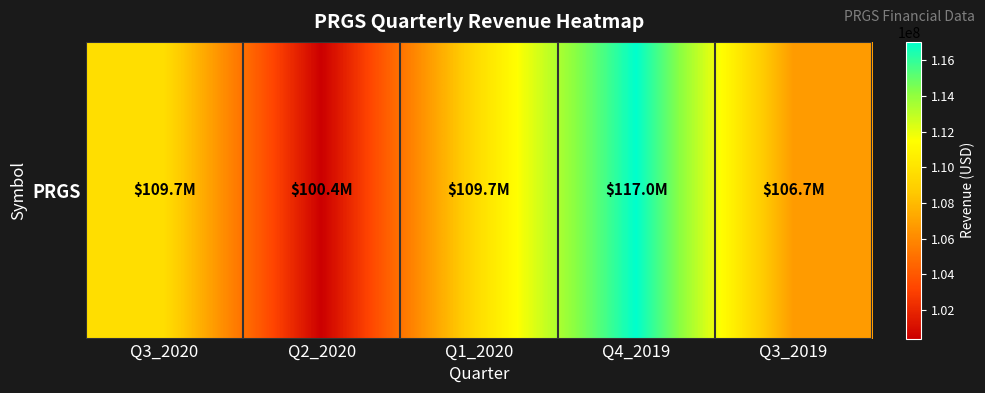

Rank the categories by value from lowest to highest.

Q2_2020, Q3_2019, Q1_2020, Q3_2020, Q4_2019